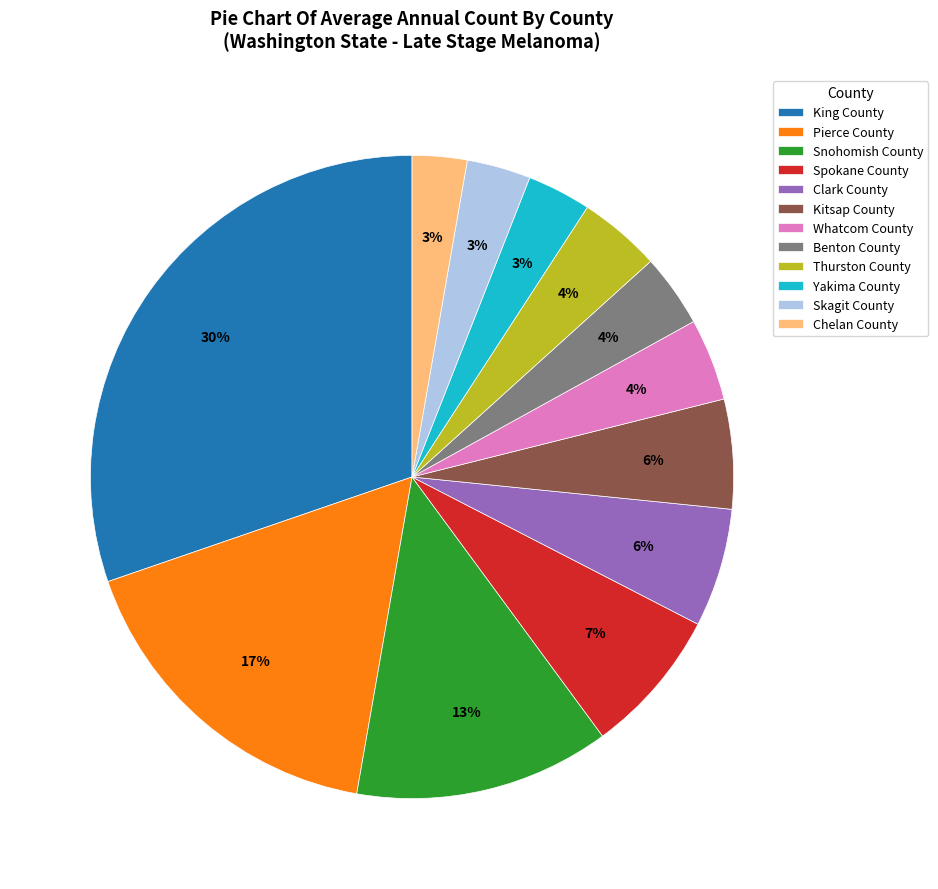

Is it true that Snohomish County is 13% of the pie?

True